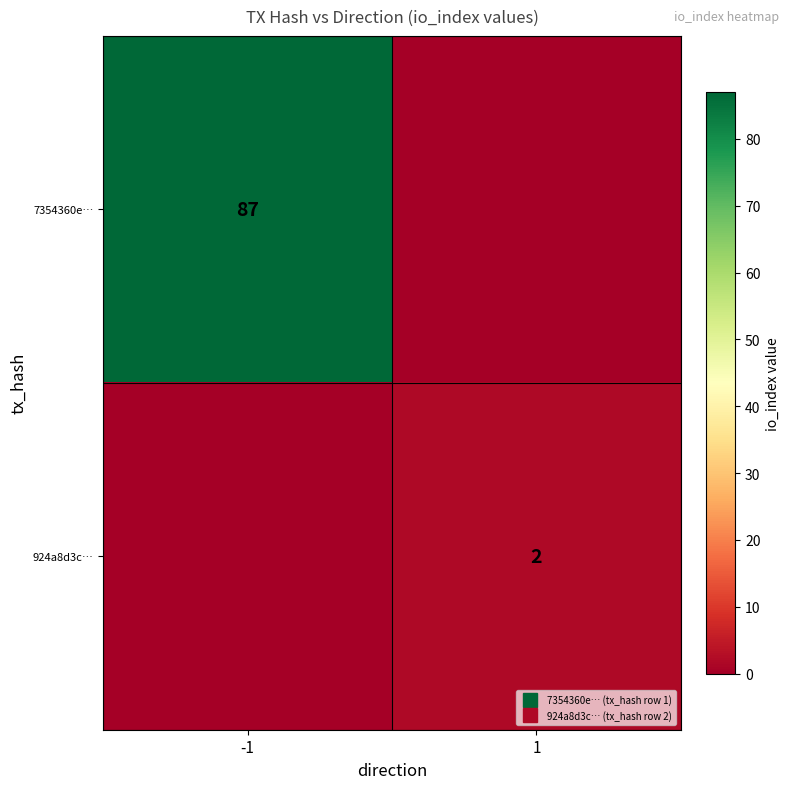

Between -1 and 1, which is larger?

-1